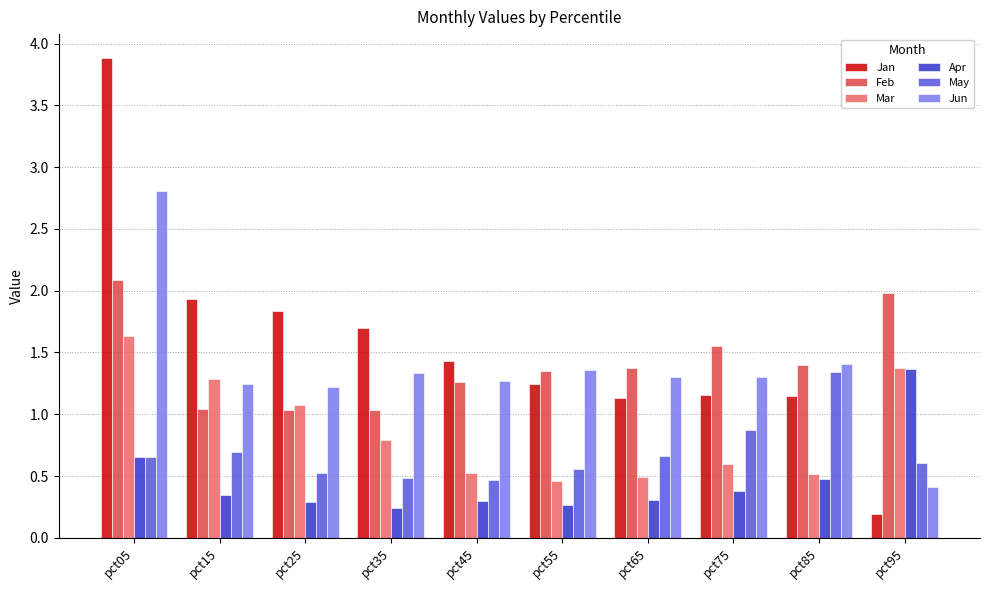

What is the highest value of the Jan series?

3.9